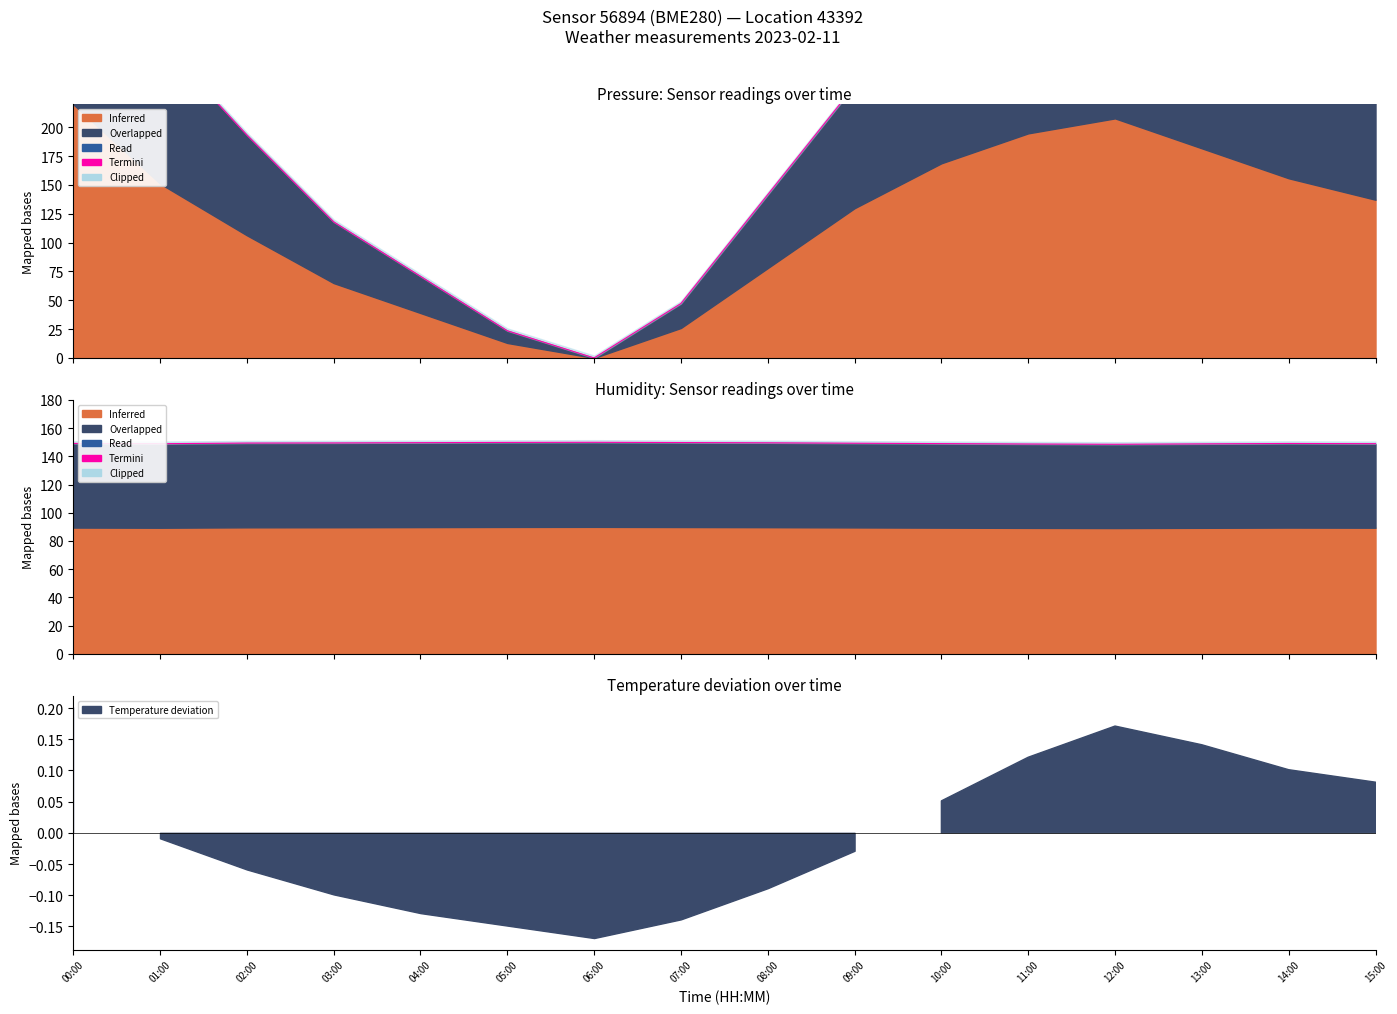

Approximately how many times larger is the value at 03:00 compared to 01:00?

1.0